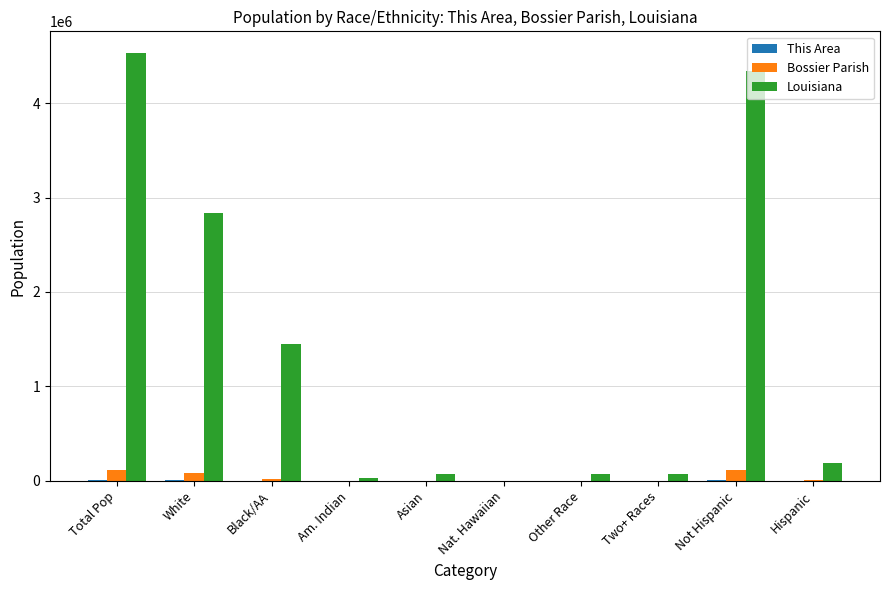

What is the spread (max minus min) of values at Other Race?

69191